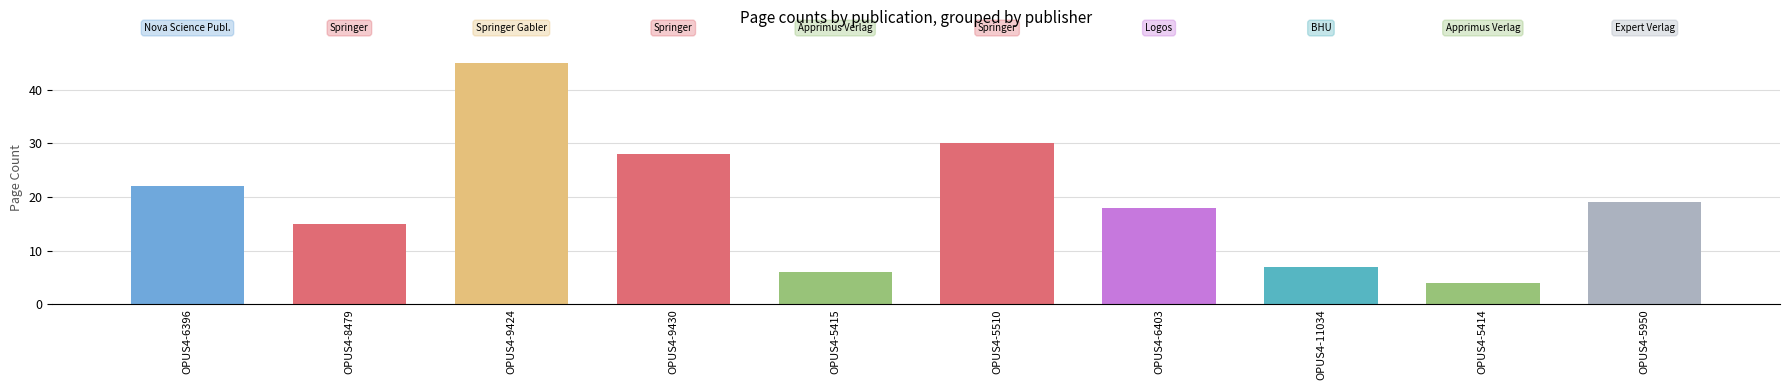

Which category has the highest value across all series?

OPUS4-9424